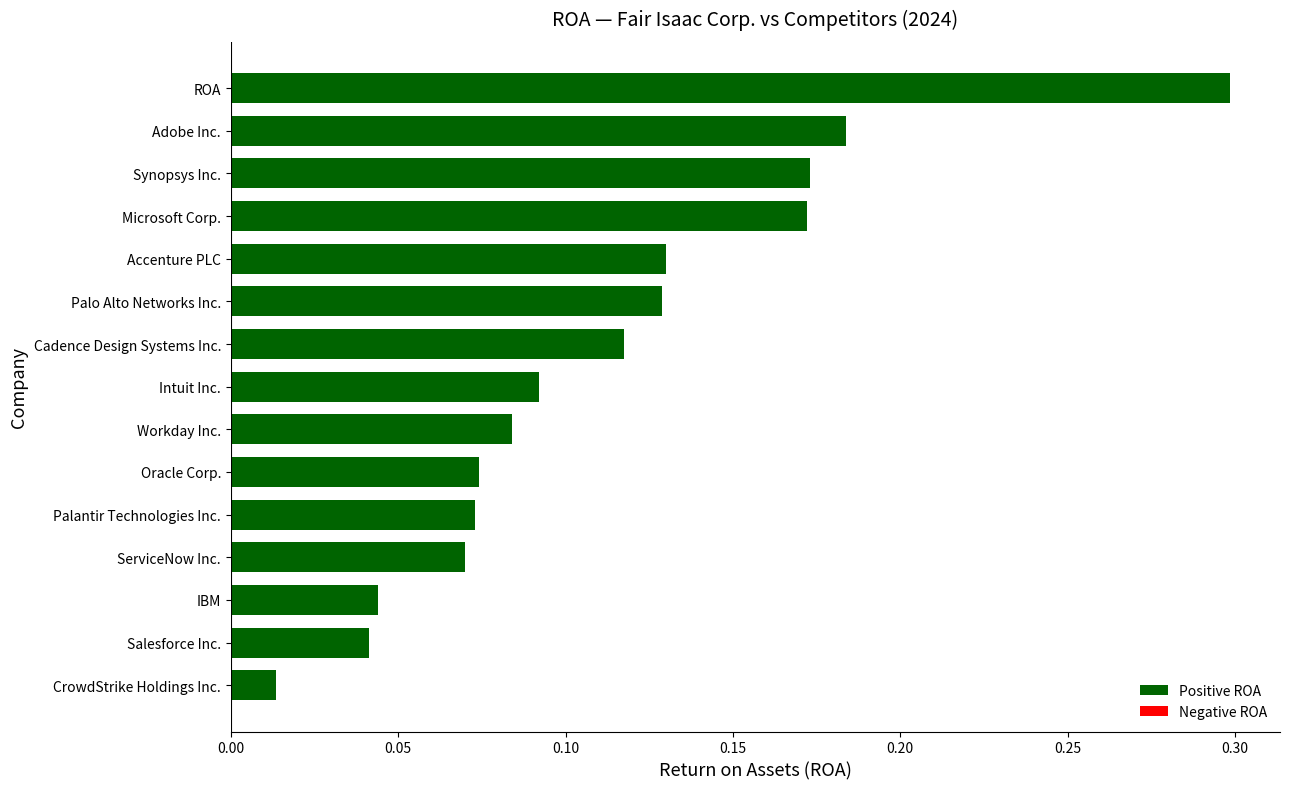

How many bars are there in total?

15